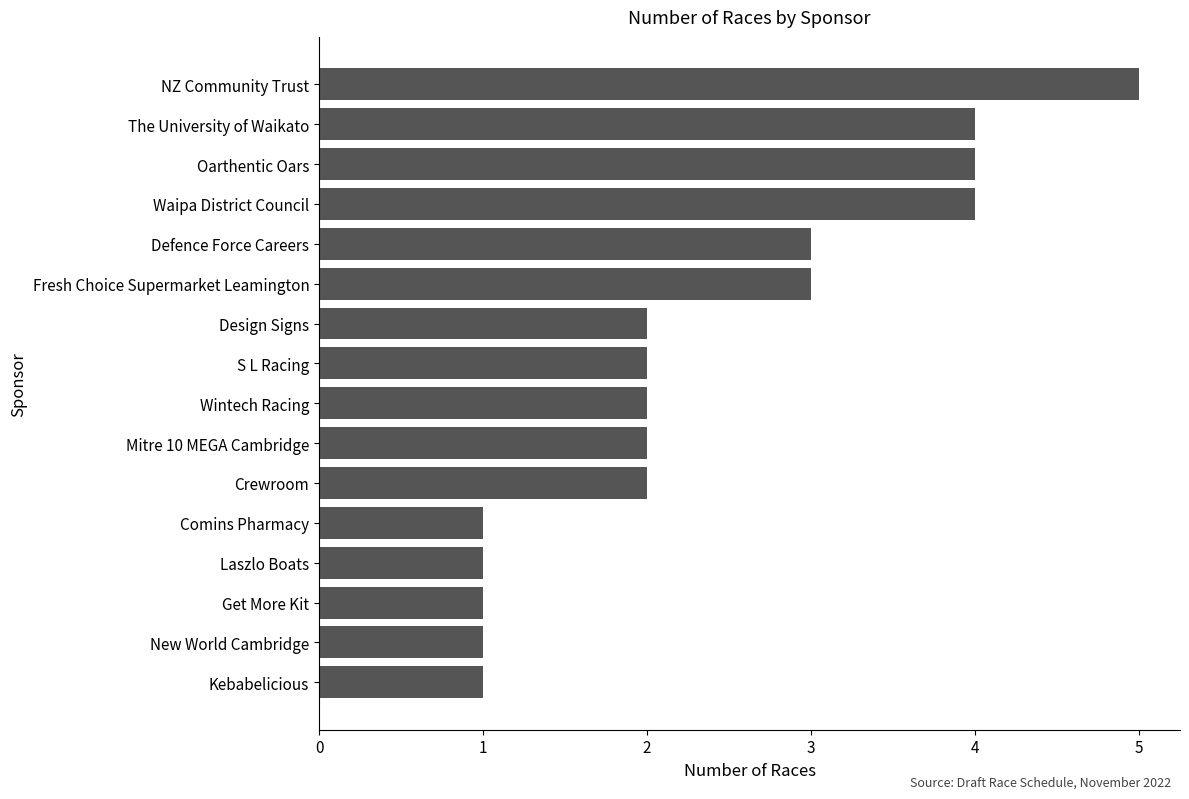

Count the values in the range 1 to 4.

15